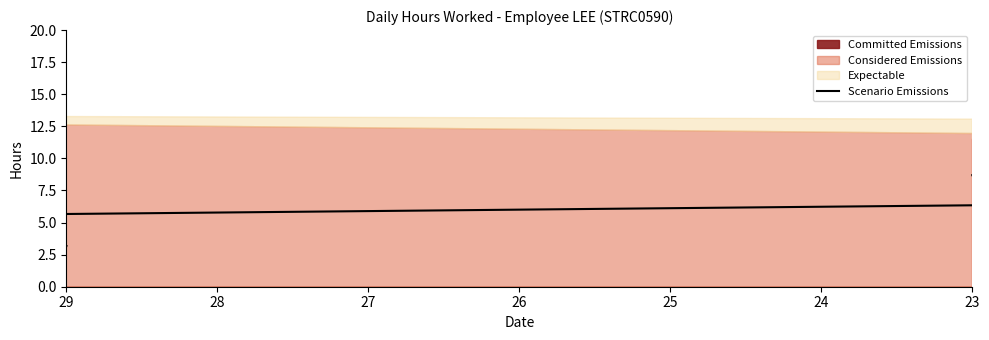

What is the value of the 19th point from the left?

8.7